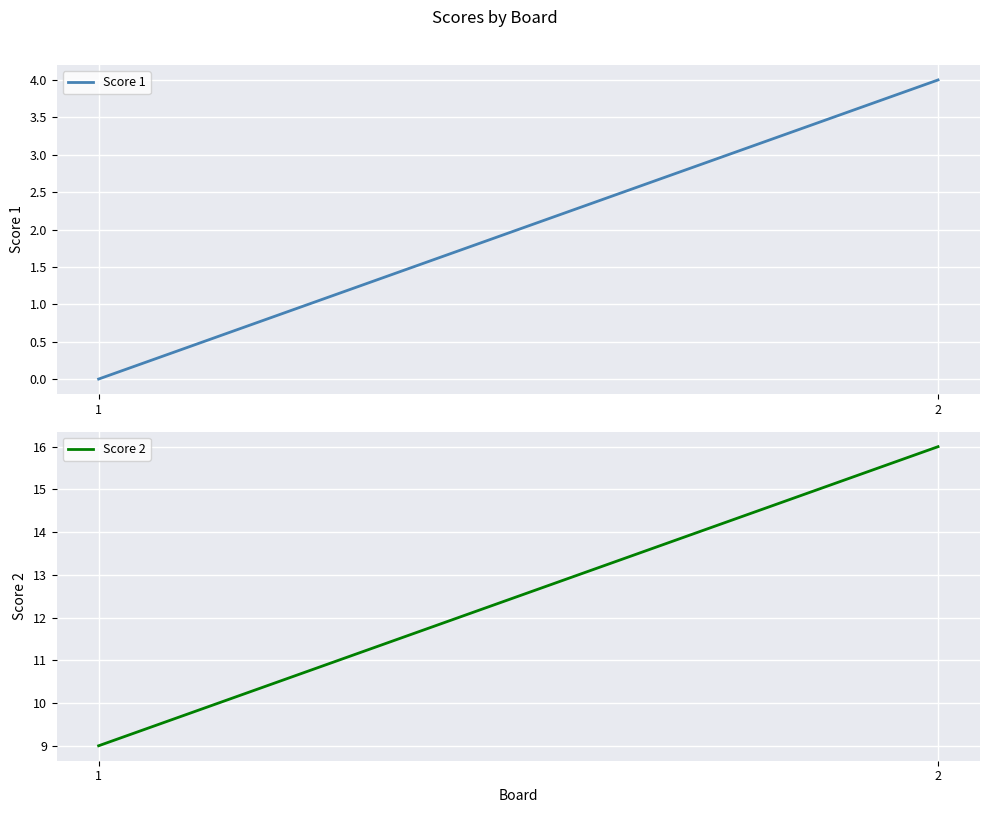

How many Score 1 values are between 0 and 4?

2